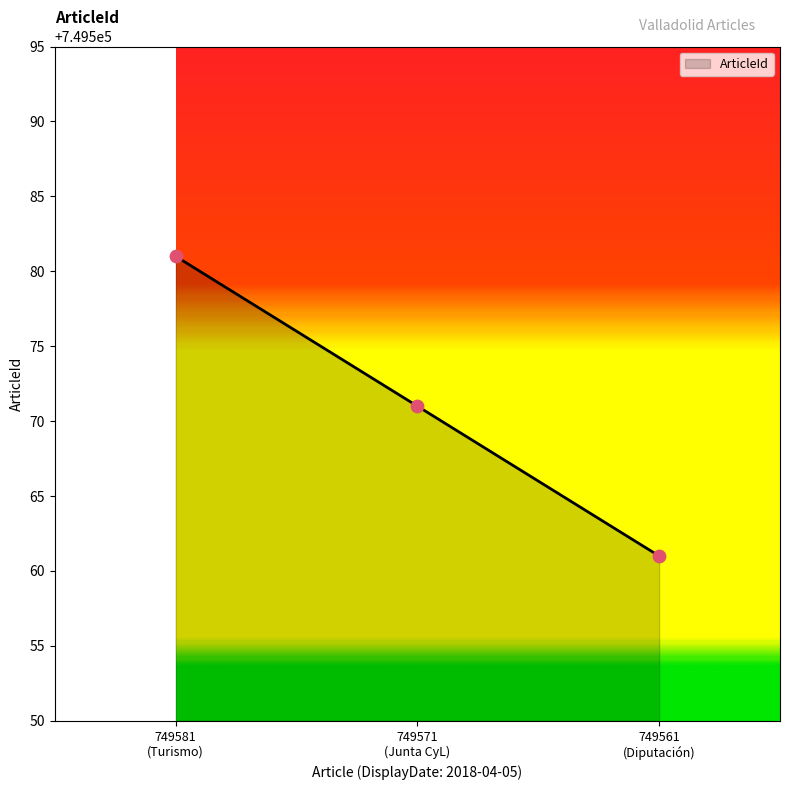

What is the difference between the second highest and minimum values?

10